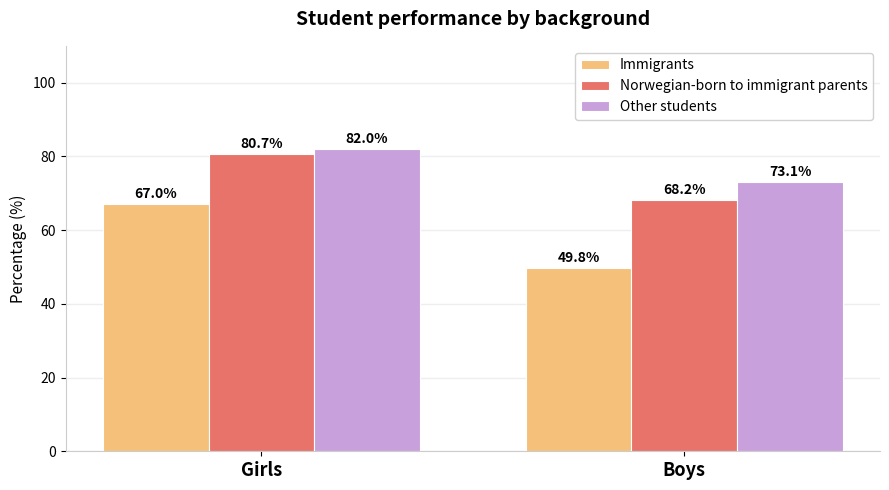

Which series has the largest range (max minus min)?

Immigrants